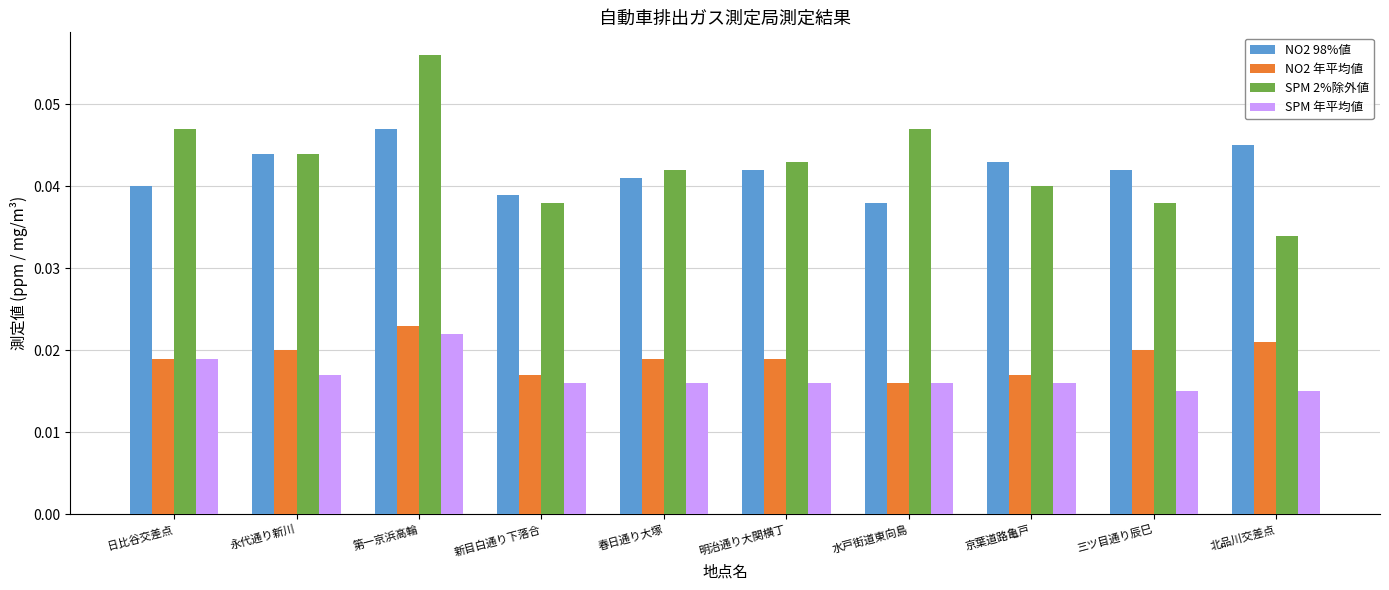

How many bars are there in each group?

4